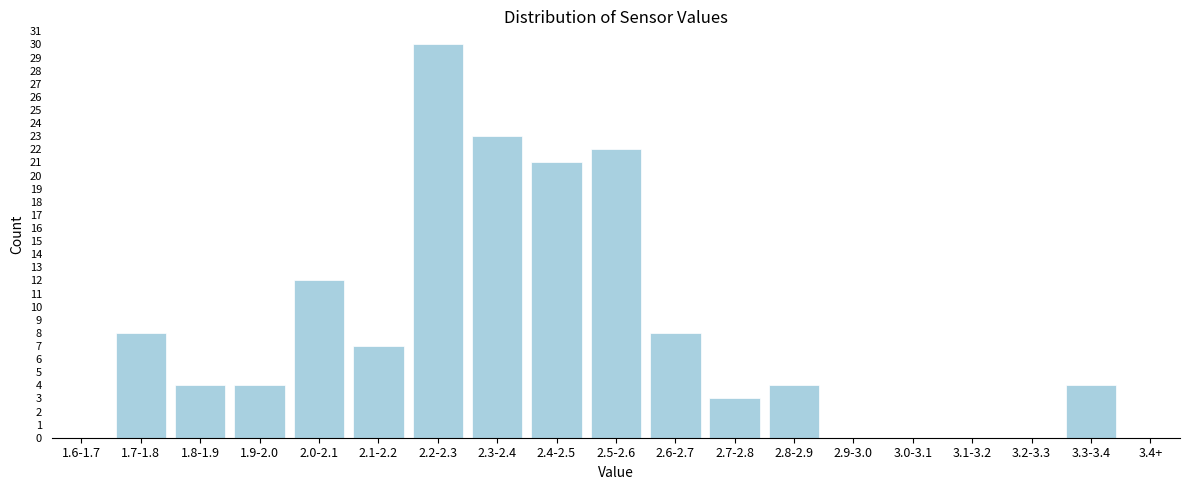

Reading left to right, extract all data points from this chart.

1.6-1.7=0	1.7-1.8=8	1.8-1.9=4	1.9-2.0=4	2.0-2.1=12	2.1-2.2=7	2.2-2.3=30	2.3-2.4=23	2.4-2.5=21	2.5-2.6=22	2.6-2.7=8	2.7-2.8=3	2.8-2.9=4	2.9-3.0=0	3.0-3.1=0	3.1-3.2=0	3.2-3.3=0	3.3-3.4=4	3.4+=0